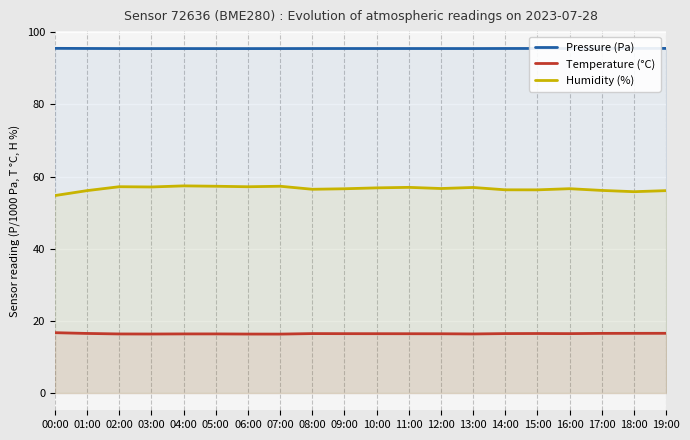

How many lines are shown in the chart?

3